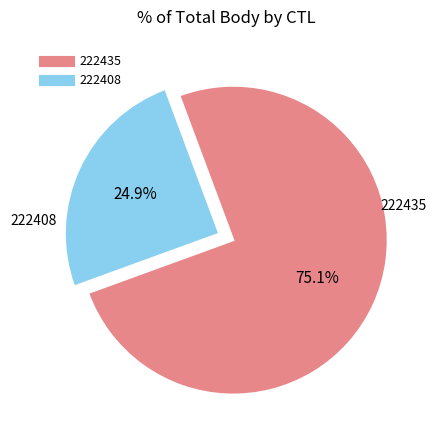

Is there a majority slice in this chart?

Yes